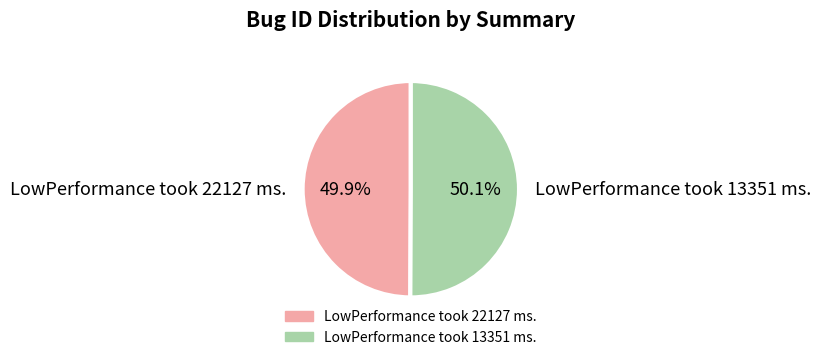

Does any single category account for the majority?

Yes